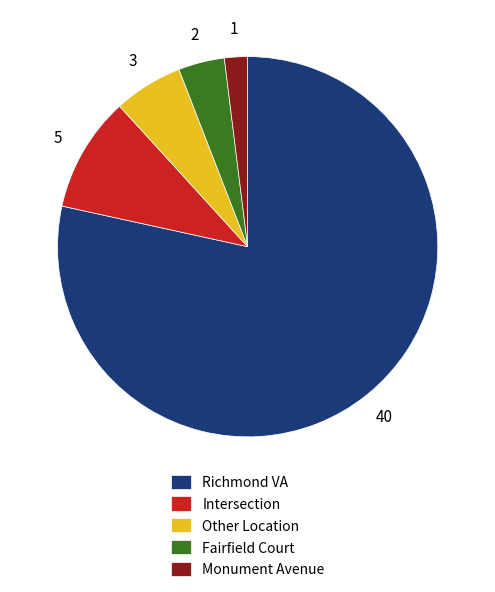

Is there a majority slice in this chart?

Yes